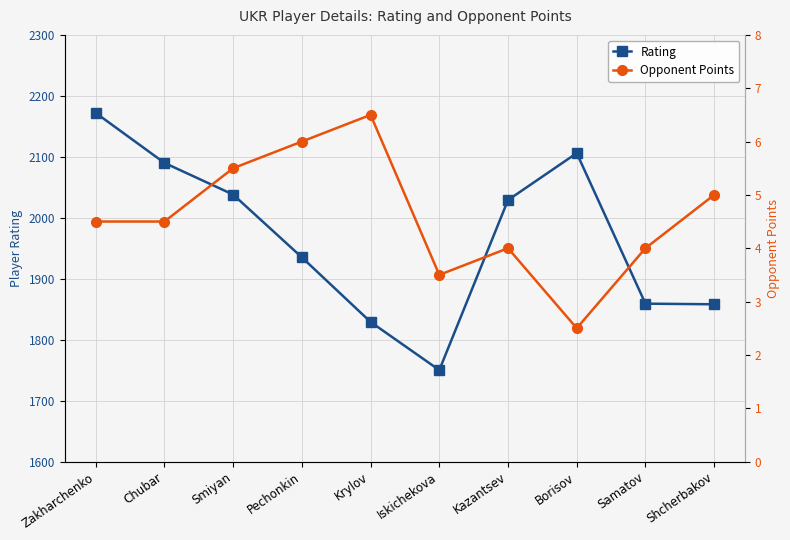

At how many categories does at least one series exceed 63?

10